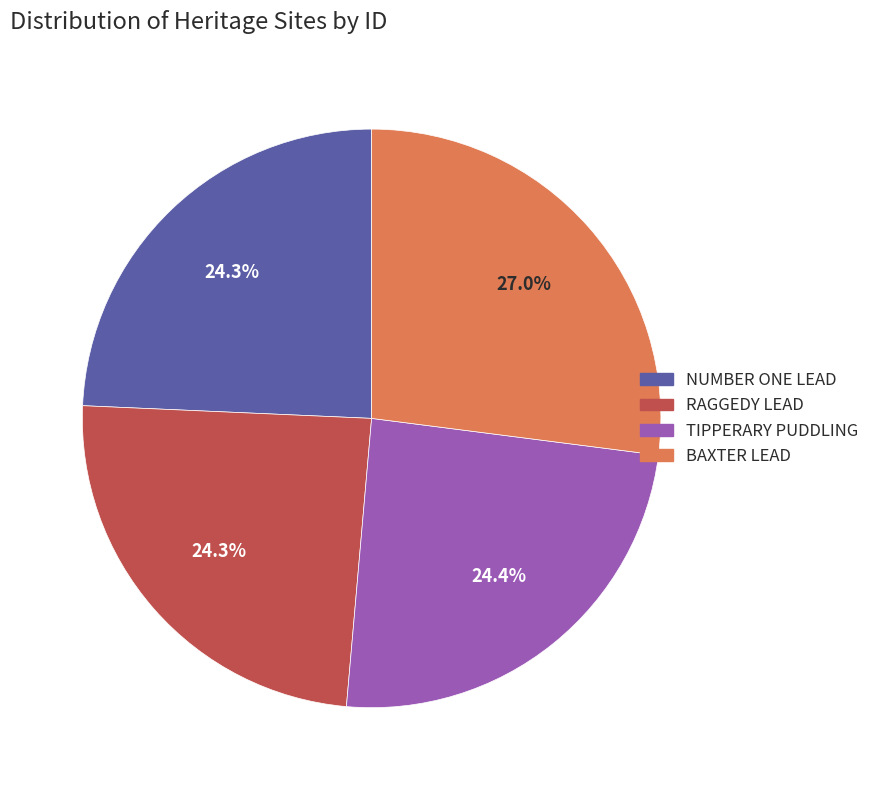

Does any single category account for the majority?

No